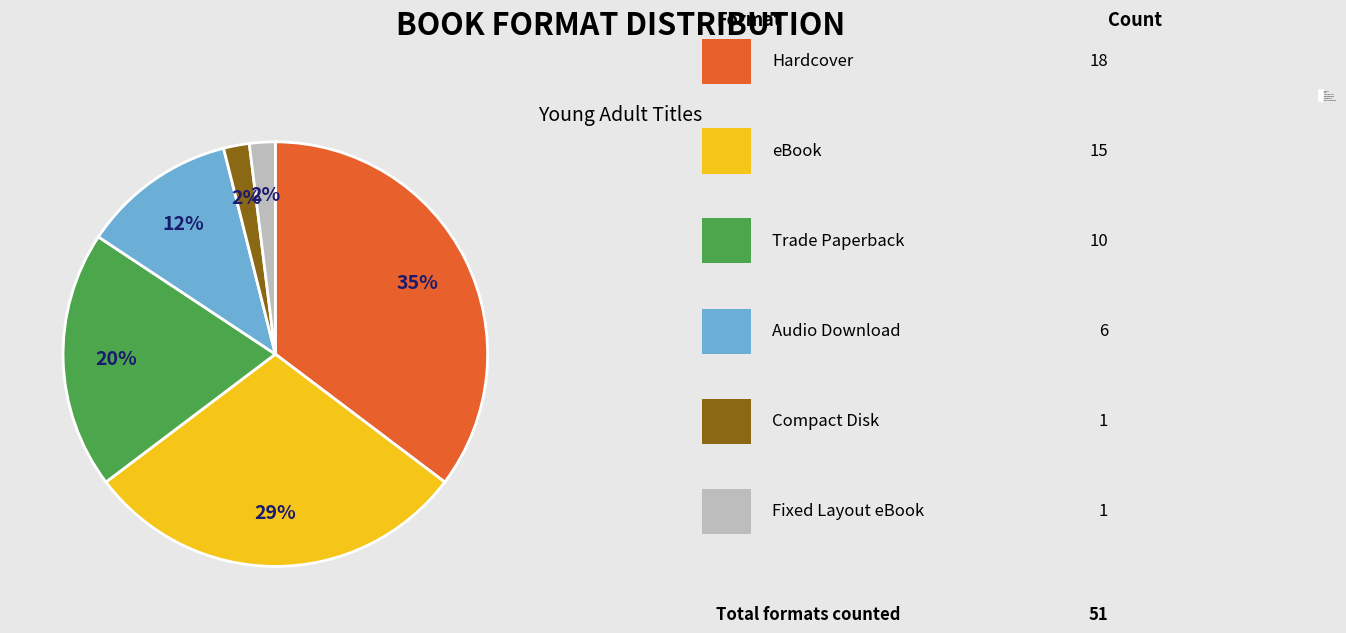

Approximately how many times larger is the value at Audio Download compared to Trade Paperback?

0.6